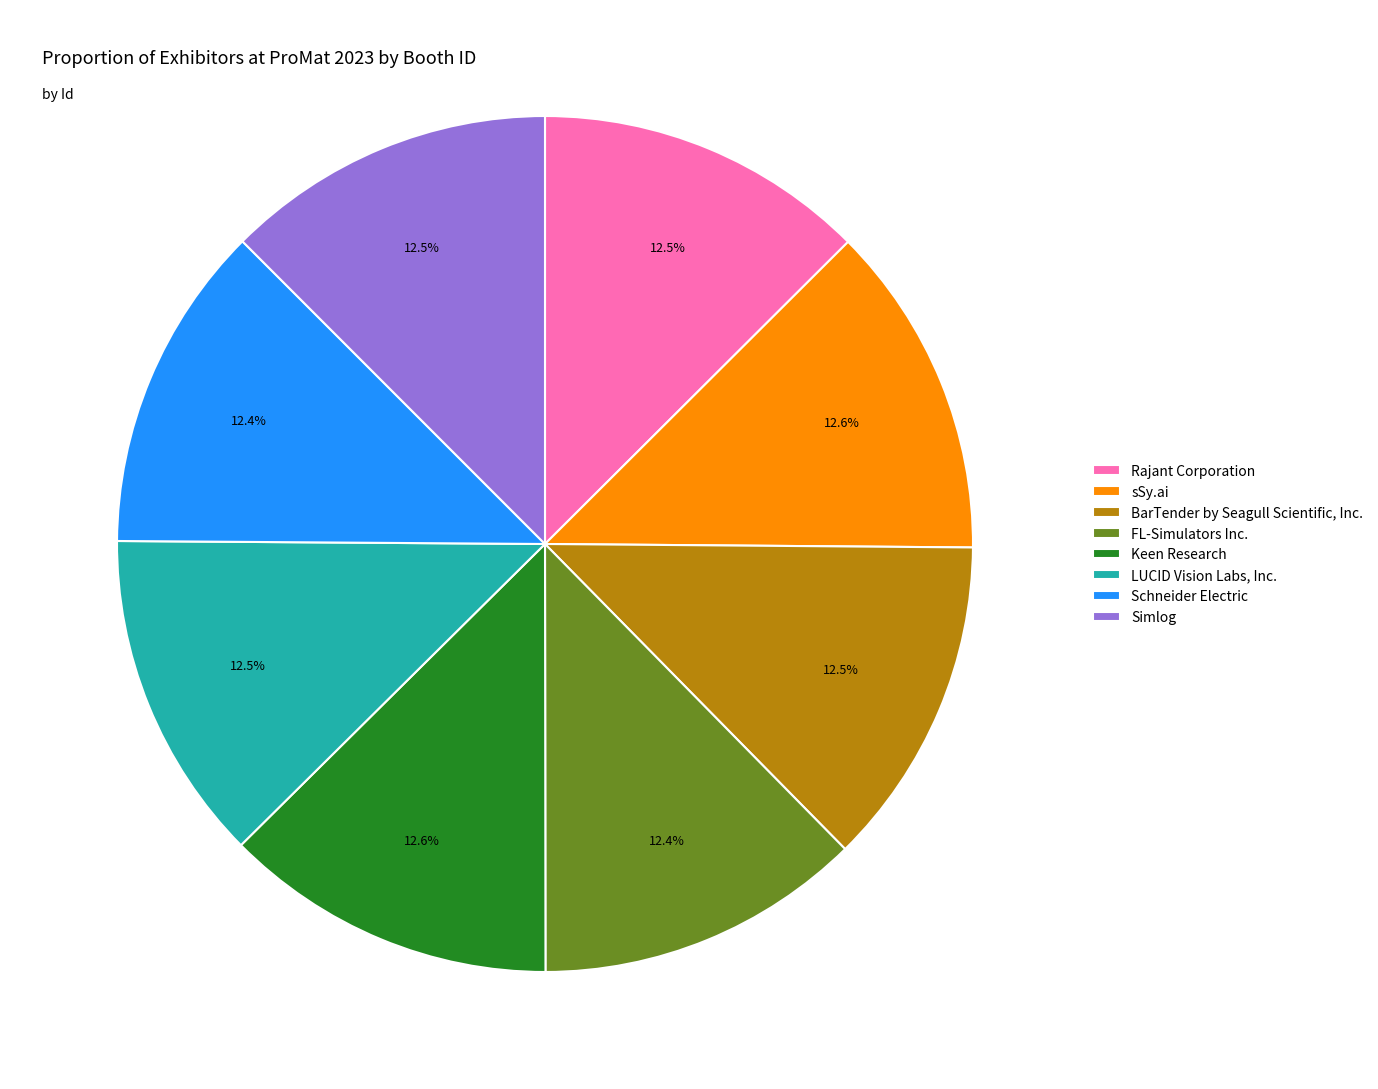

What is the ratio of the value at Simlog to the value at Keen Research?

1.0